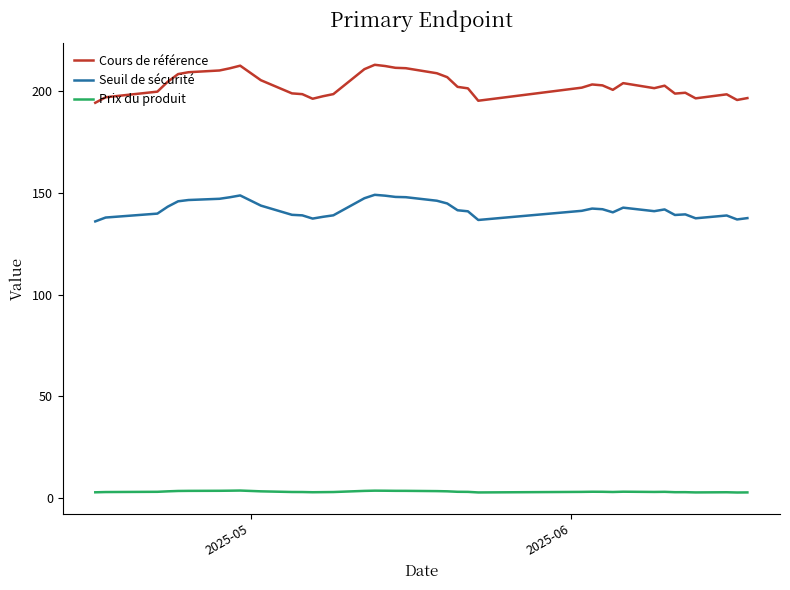

What is the difference between the maximum and minimum values in the Cours de référence series?

18.7